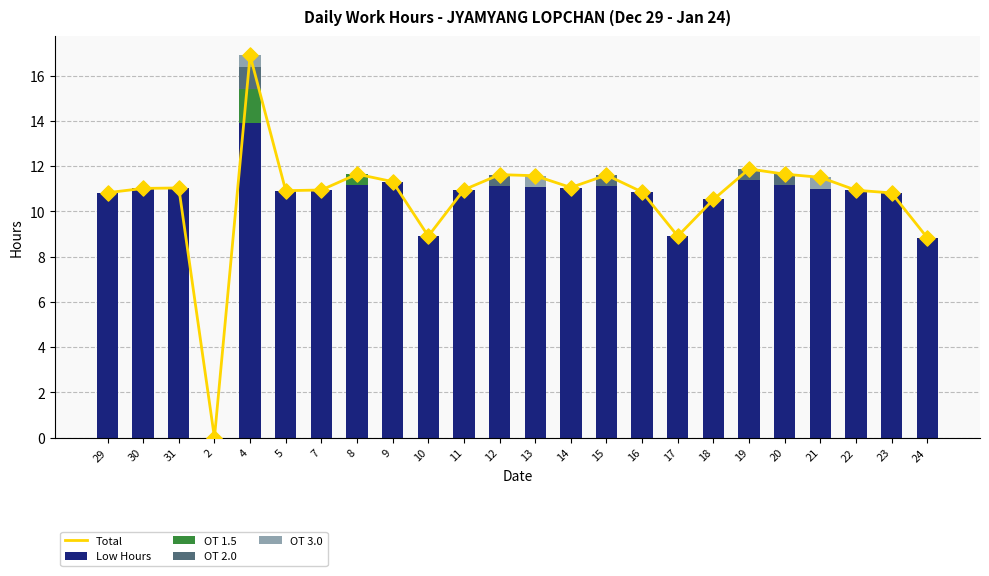

At which category is the sum across all series the highest?

4